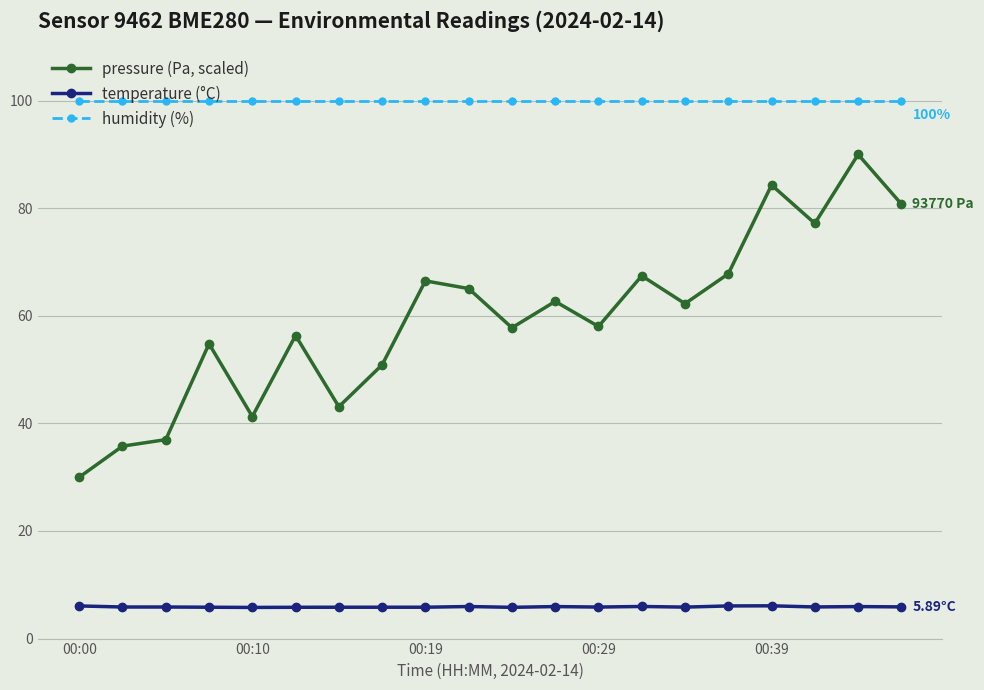

Is this an area chart (filled region under the line)?

No